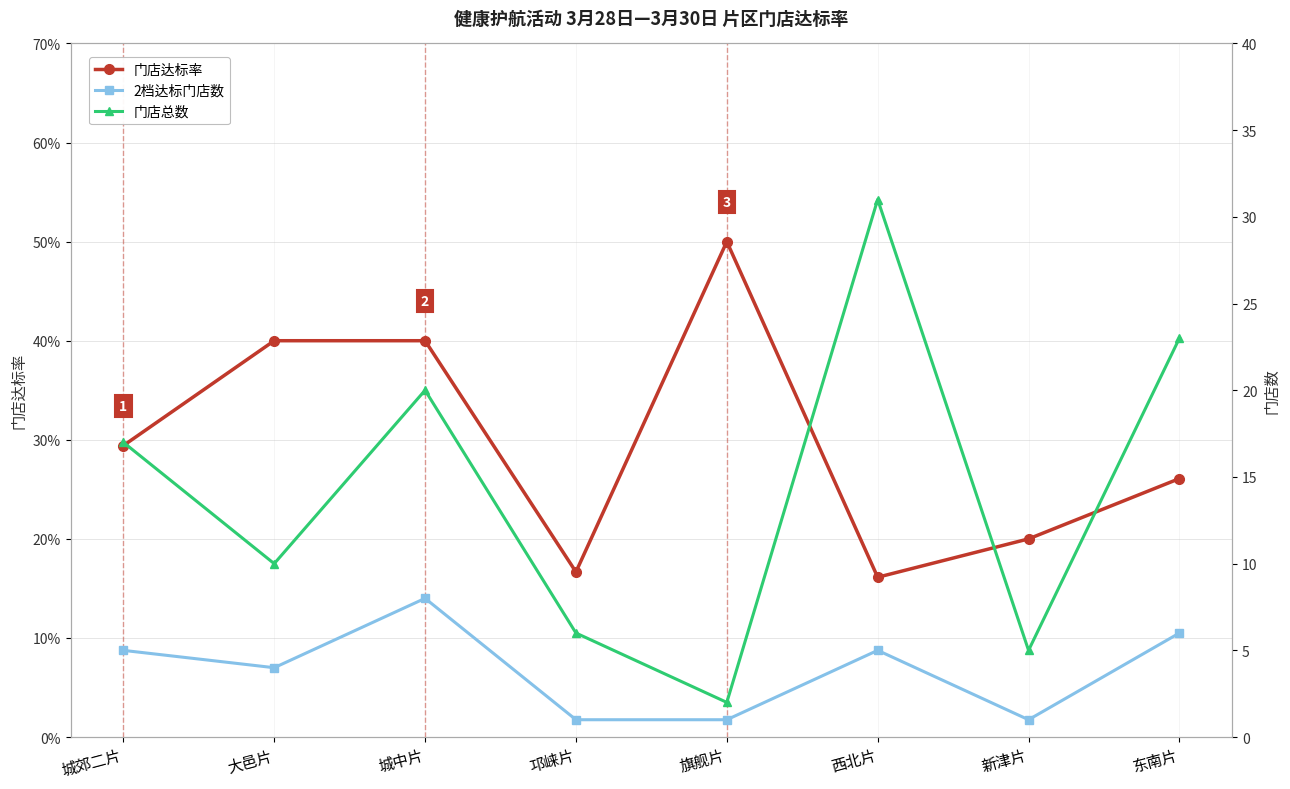

At which category is the sum across all series the highest?

西北片